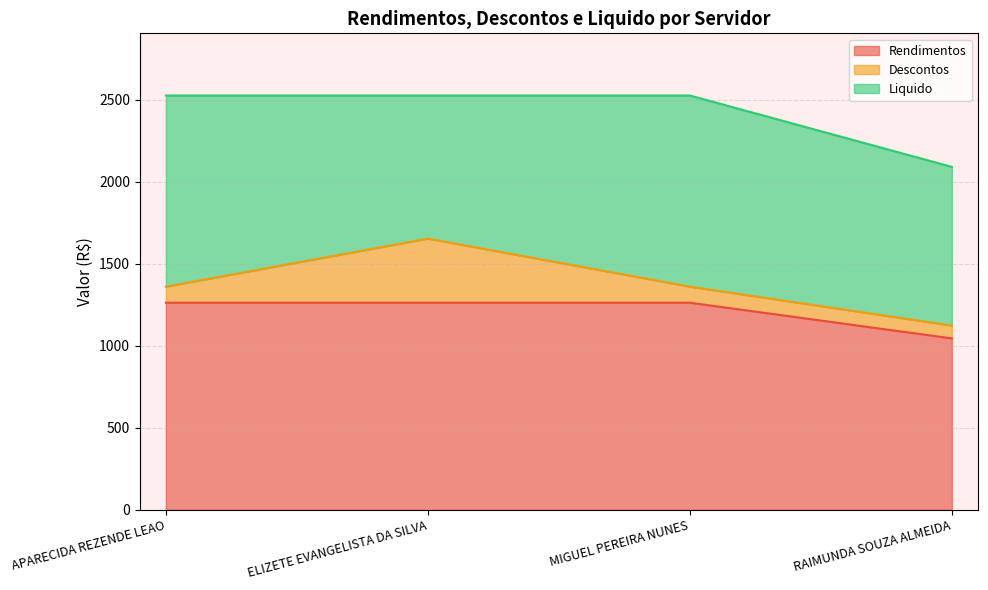

At how many categories does at least one series exceed 370?

4